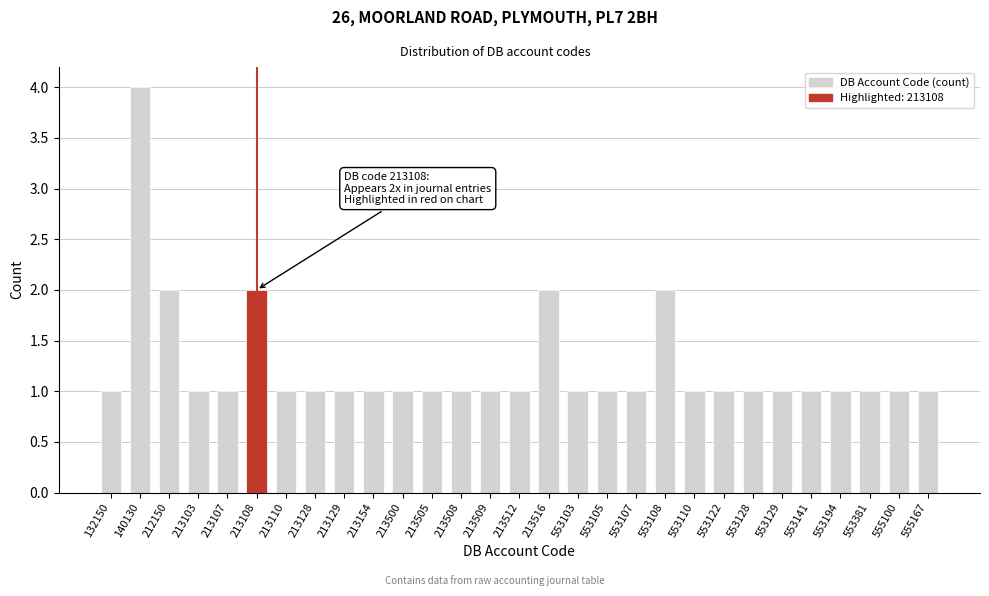

Reading left to right, what are all the values shown in this chart?

1	4	2	1	1	2	1	1	1	1	1	1	1	1	1	2	1	1	1	2	1	1	1	1	1	1	1	1	1